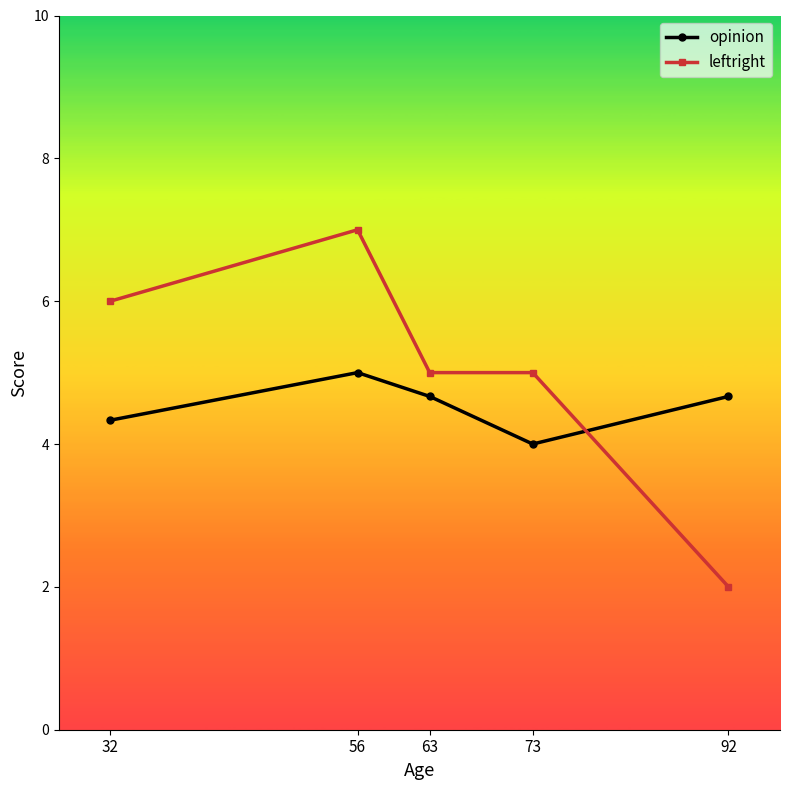

What is the total value across all series at 56?

12.0